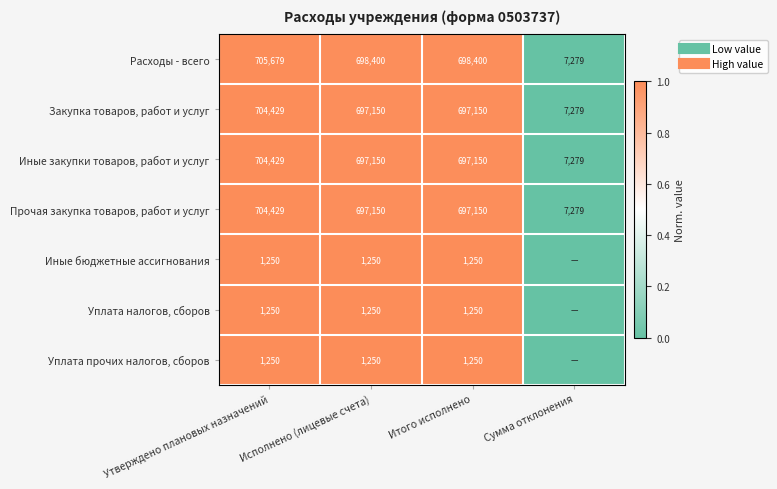

The Расходы - всего series shows 1.0 at Итого исполнено. True or false?

True